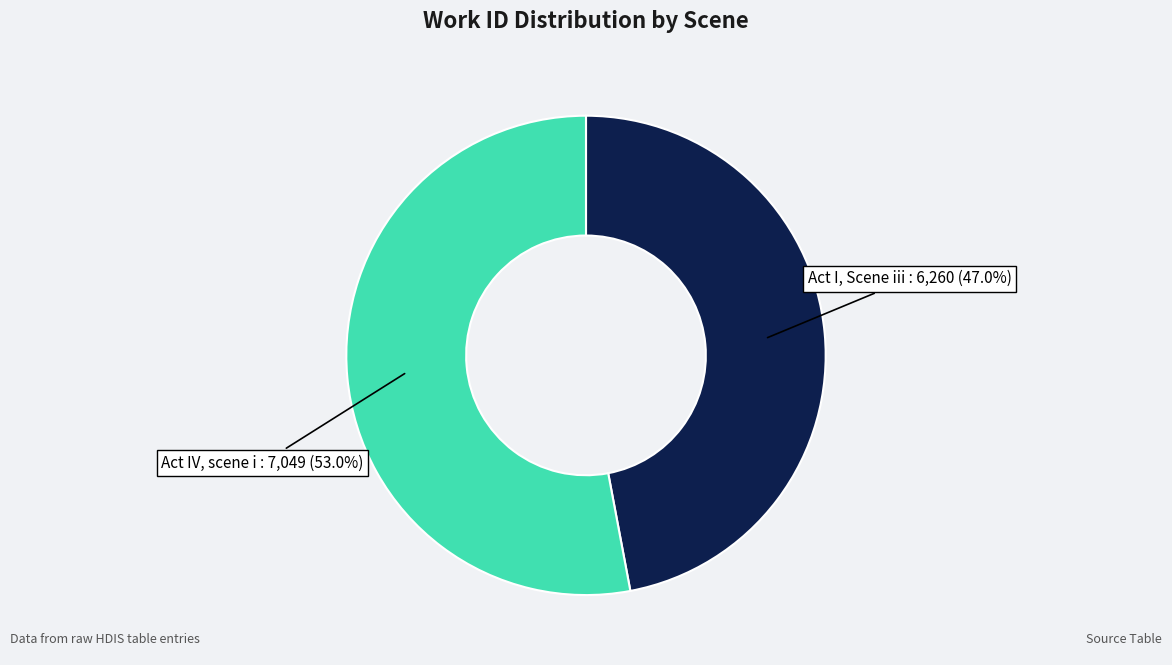

Does any single category account for the majority?

Yes